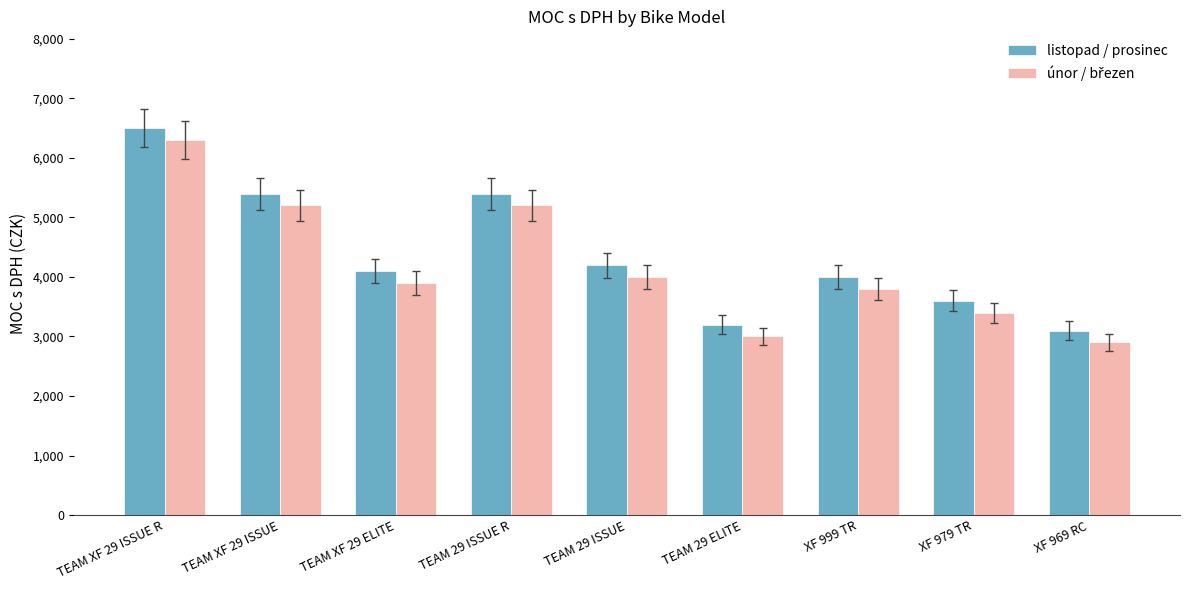

Is it true that listopad / prosinec equals 4099 at TEAM XF 29 ELITE?

True